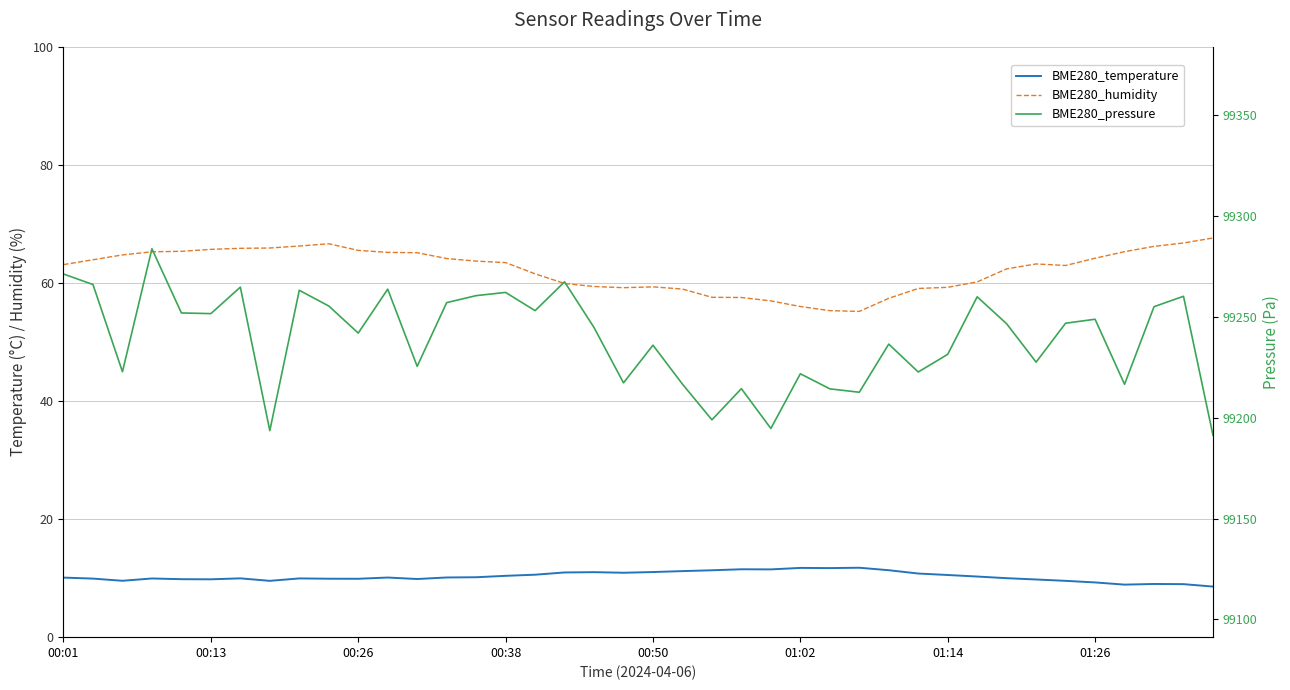

True or false: BME280_humidity and BME280_pressure cross at least once.

False